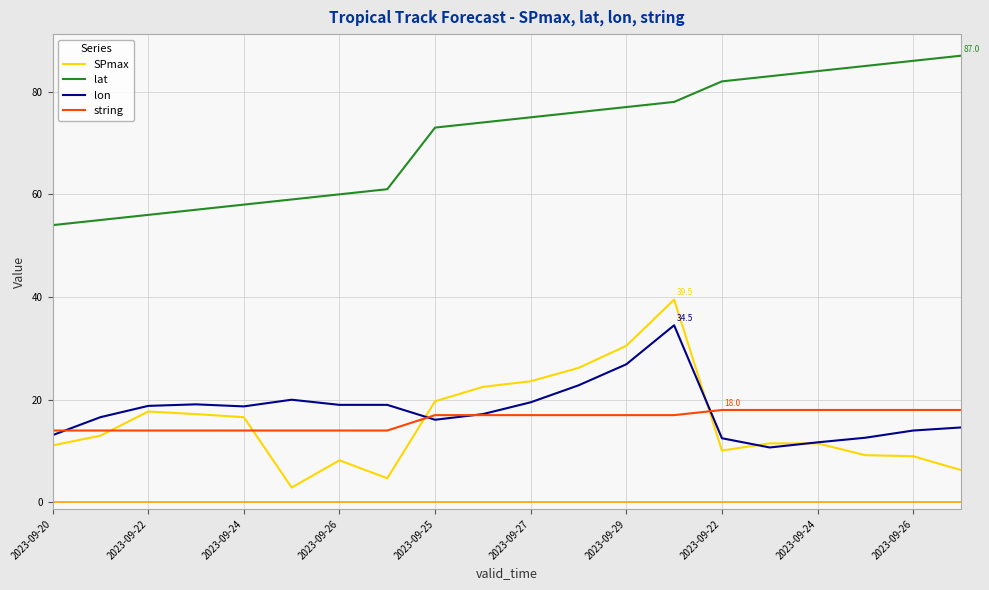

What is the lowest value of the SPmax series?

2.9